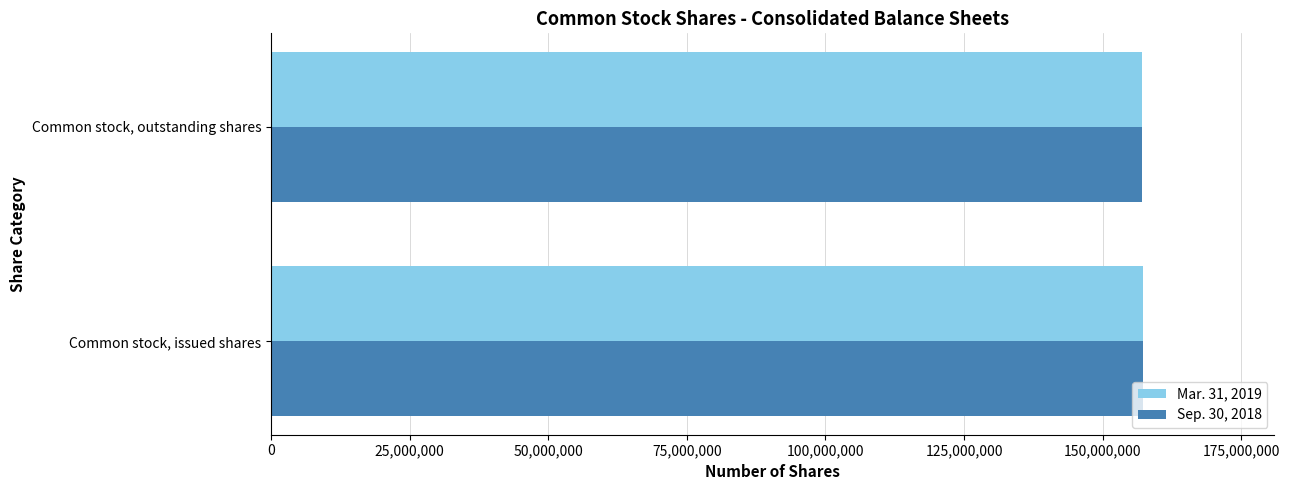

Rank the categories by Mar. 31, 2019 value from highest to lowest.

Common stock, issued shares, Common stock, outstanding shares